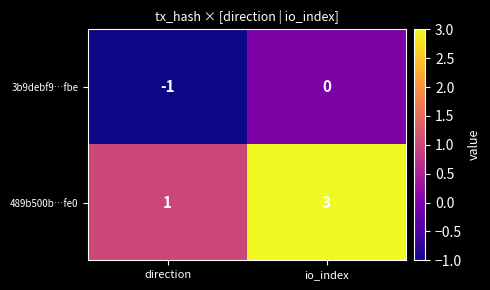

What is the sum of all 489b500b…fe0 values?

4